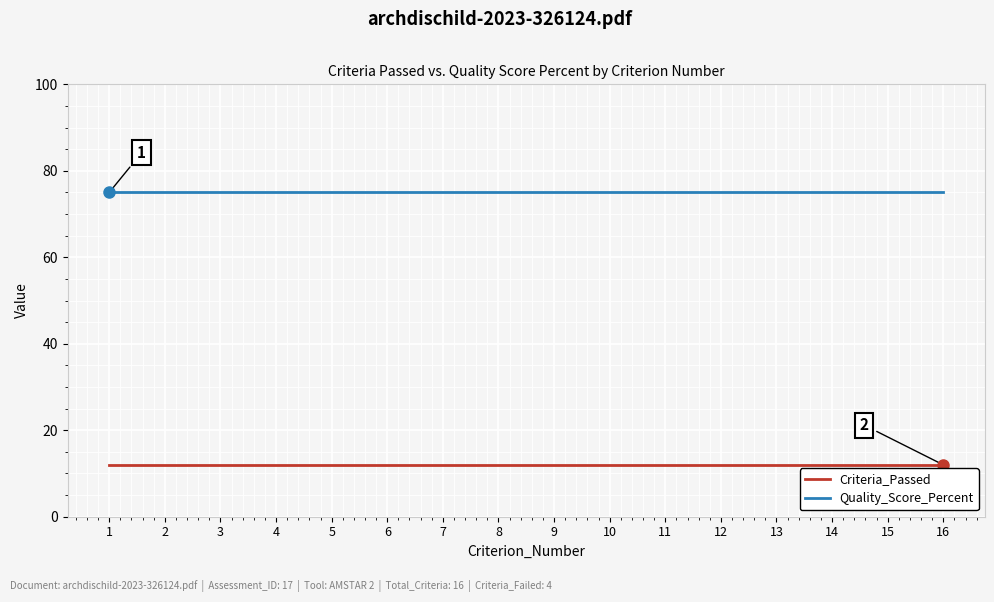

What is the spread (max minus min) of values at 8?

63